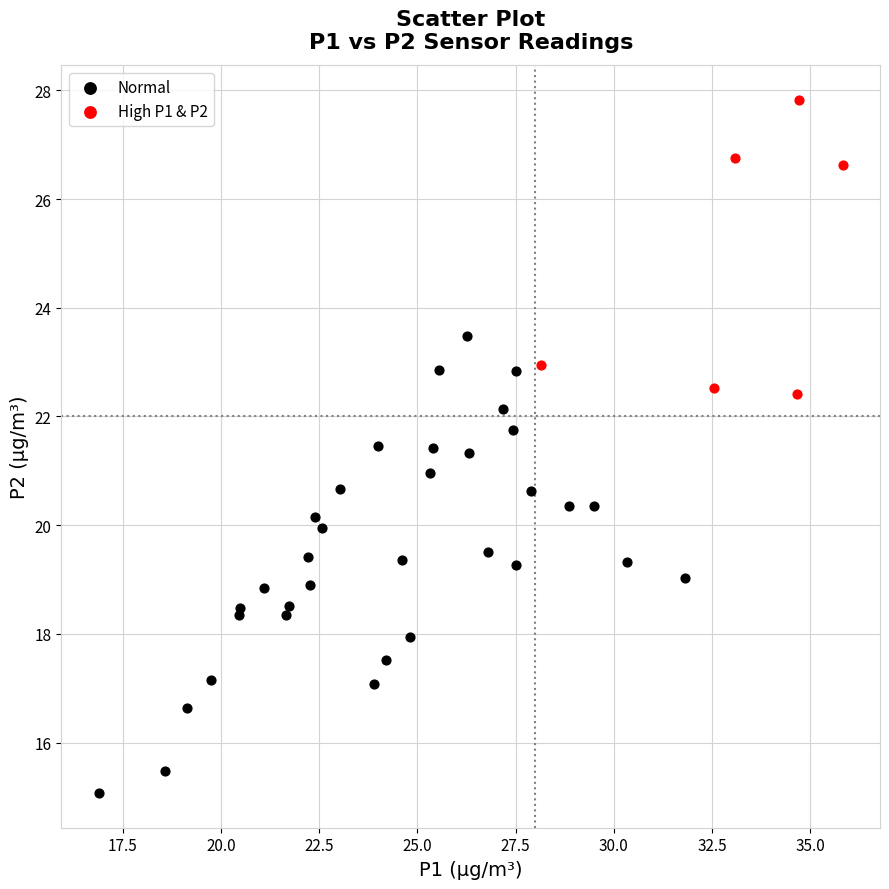

What are all the series names shown in the legend?

Normal, High P1 & P2